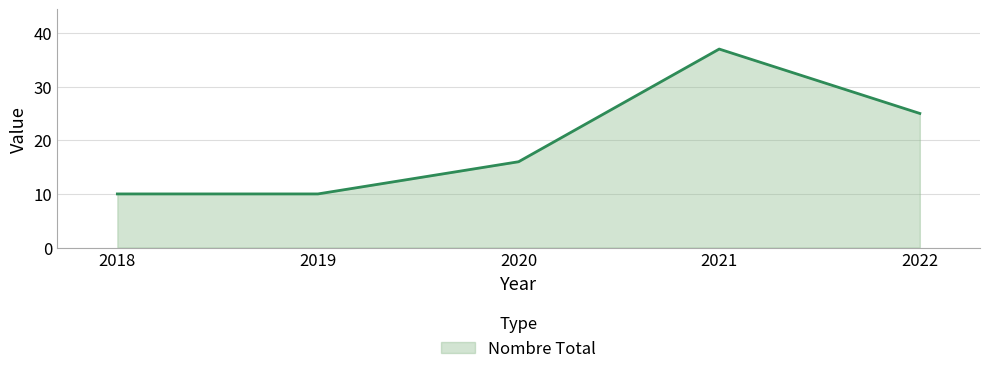

What is the smallest value displayed?

10